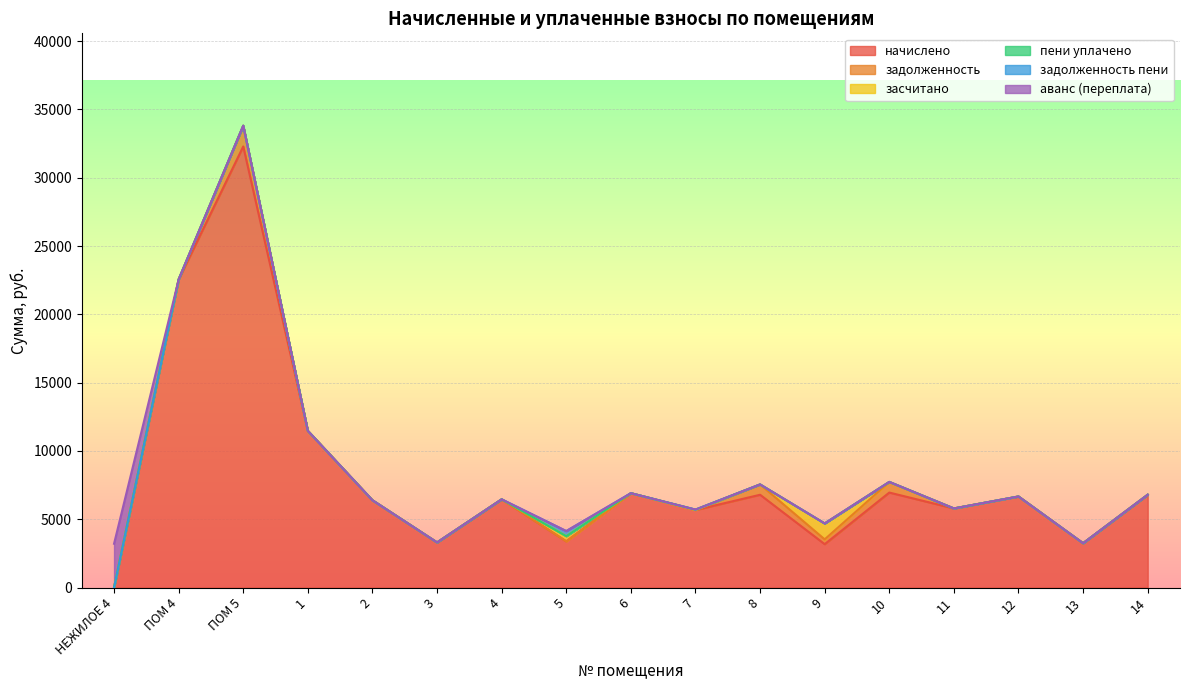

Where do аванс (переплата) and начислено first cross each other?

НЕЖИЛОЕ 4 and ПОМ 4